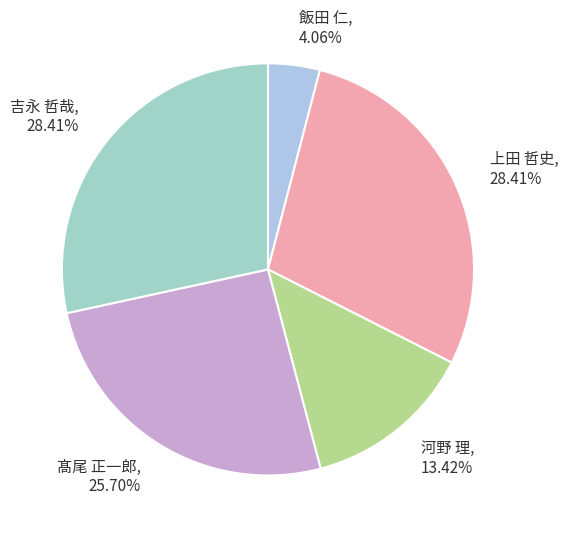

Is there any slice that represents more than half of the pie?

No